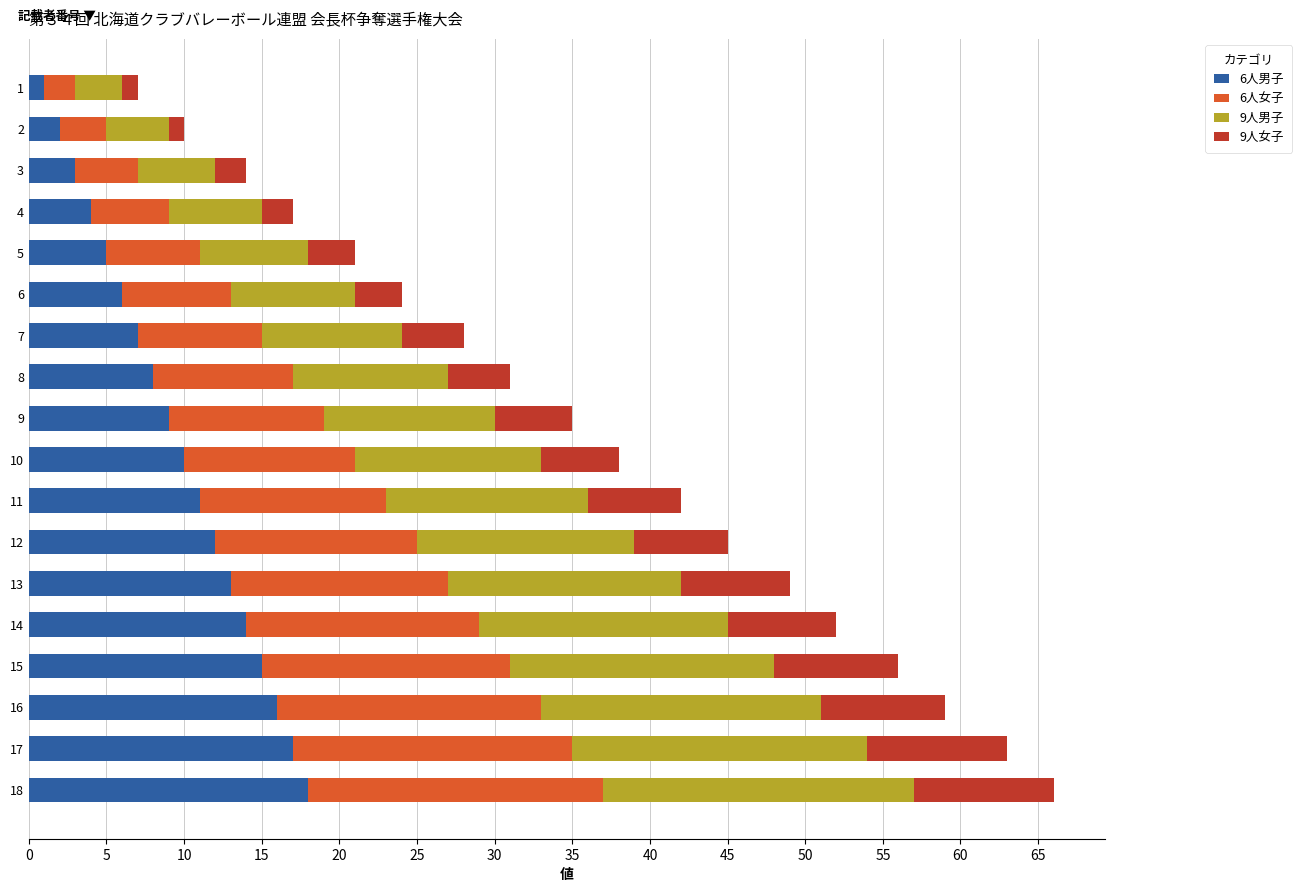

The value of 6人男子 at 11 is 3. True or false?

False